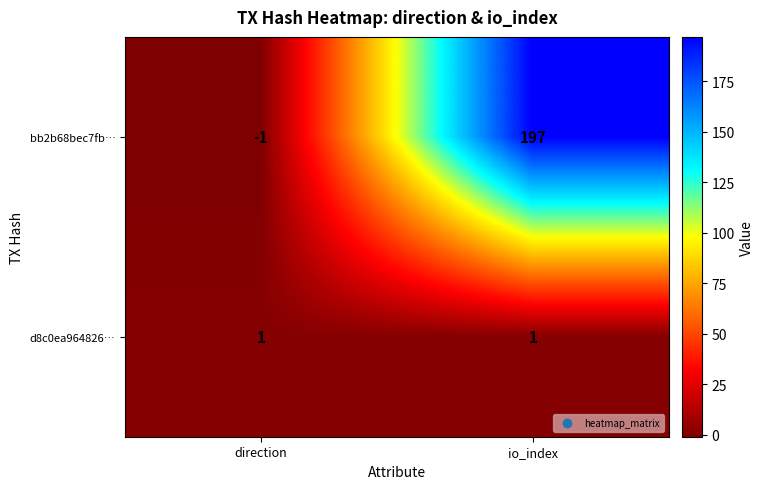

What is the total value across all series at io_index?

198